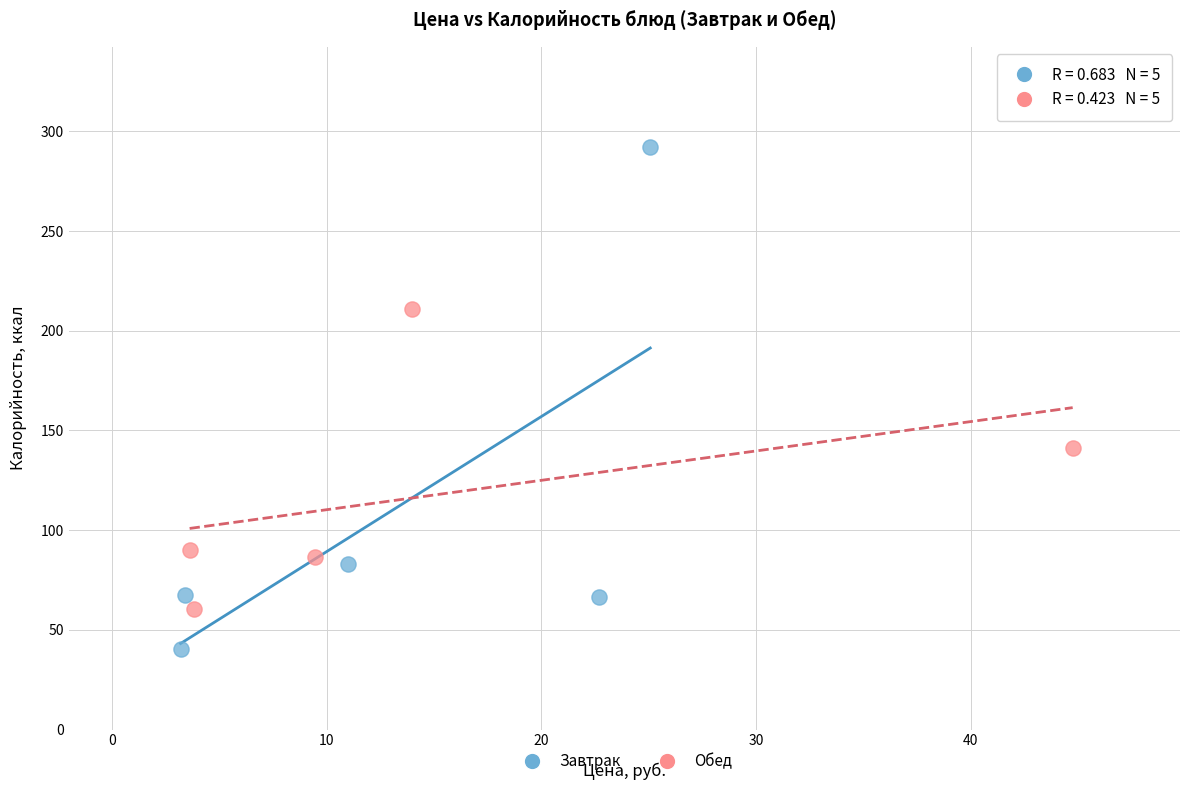

Which series contains the highest Y value?

Завтрак